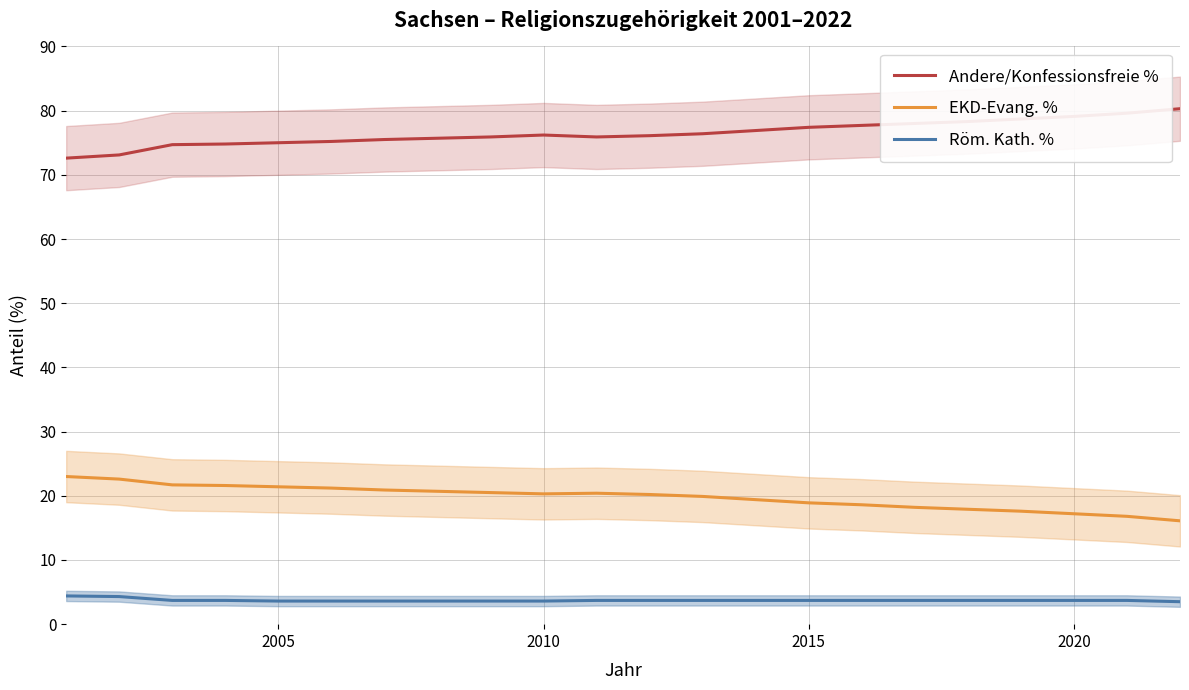

Which series has the largest range (max minus min)?

Andere/Konfessionsfreie %